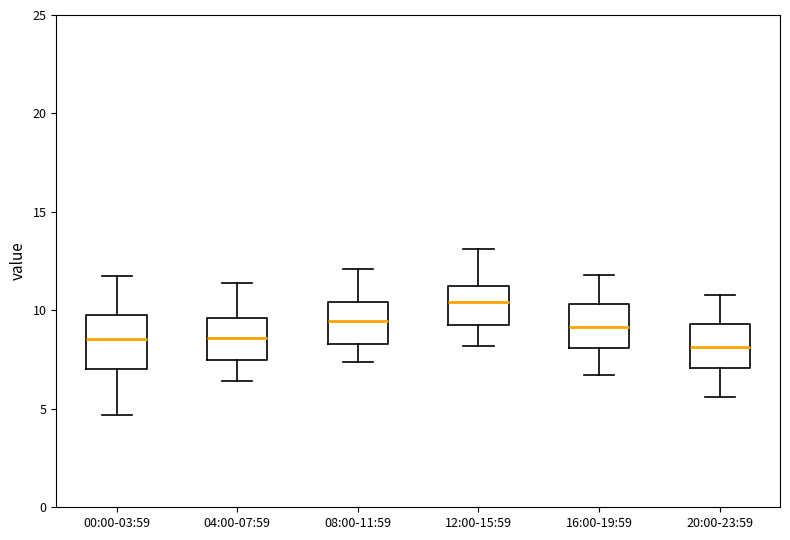

Reading left to right, read every box against the y-axis: the position of its median line, the range the box covers, and the ends of its whiskers. The values are not printed on the chart, so give them approximately, as read against the axis.

00:00-03:59: median 8.5, box 7.0 to 10.0, whiskers 4.5 to 12.0
04:00-07:59: median 8.5, box 7.5 to 9.5, whiskers 6.5 to 11.5
08:00-11:59: median 9.5, box 8.5 to 10.5, whiskers 7.5 to 12.0
12:00-15:59: median 10.5, box 9.5 to 11.0, whiskers 8.0 to 13.0
16:00-19:59: median 9.0, box 8.0 to 10.5, whiskers 6.5 to 12.0
20:00-23:59: median 8.0, box 7.0 to 9.5, whiskers 5.5 to 11.0